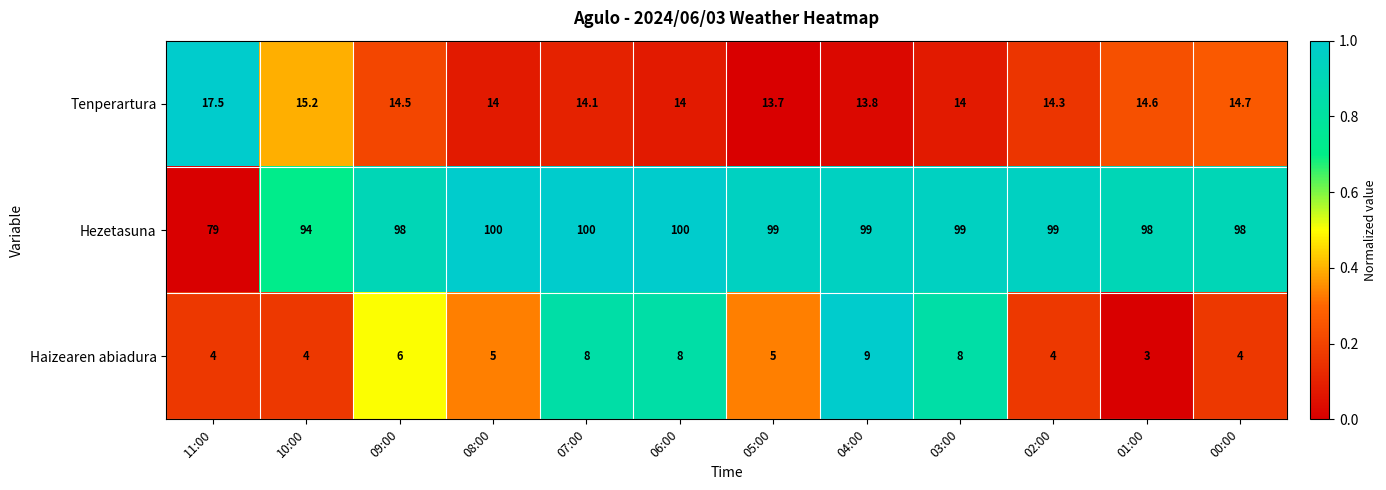

Which label corresponds to the smallest value in the chart?

01:00